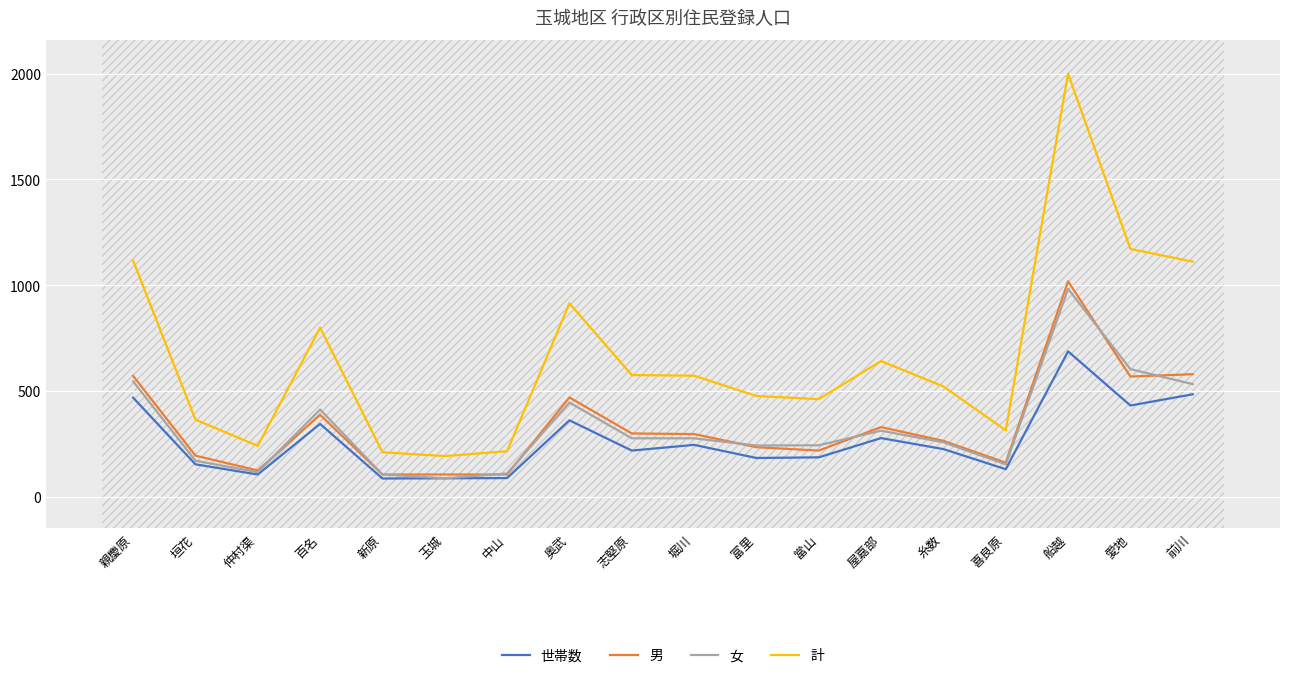

Count the number of data series in this chart.

4